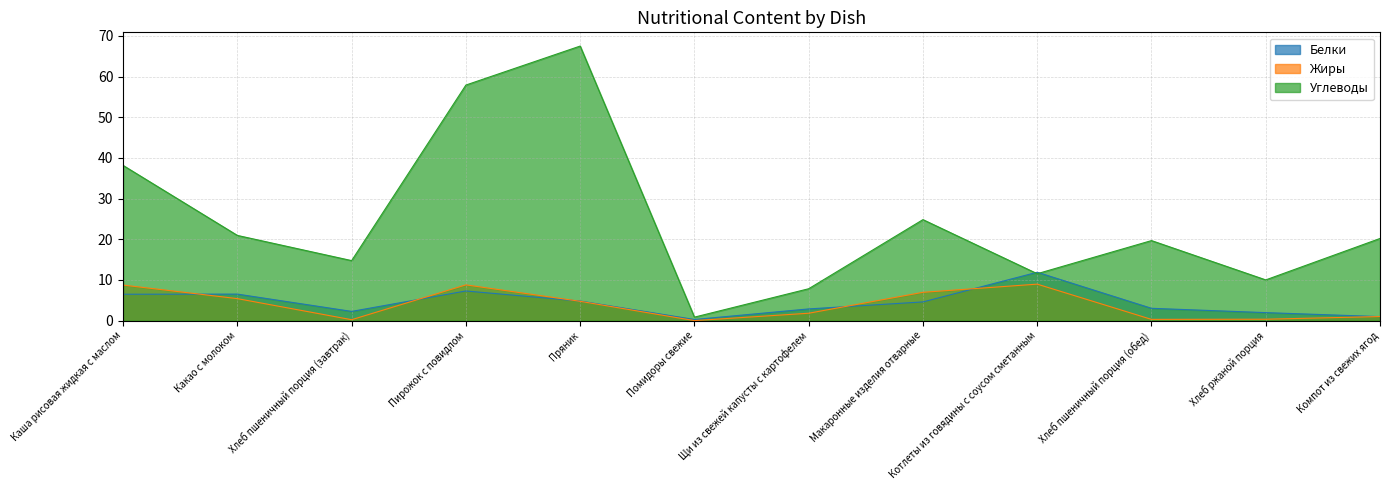

What is the spread (max minus min) of values at Макаронные изделия отварные?

20.2